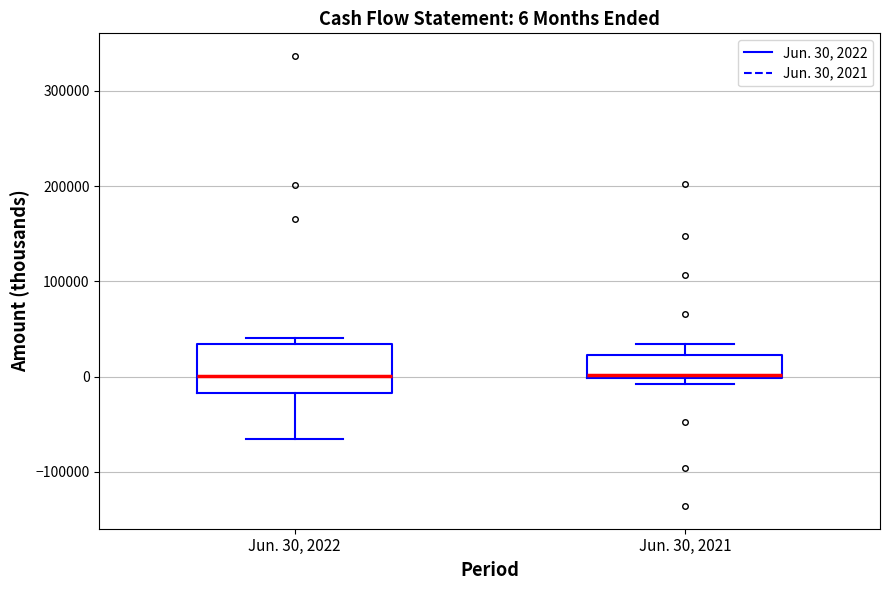

Which box is the tallest, from its lower edge to its upper edge?

Jun. 30, 2022